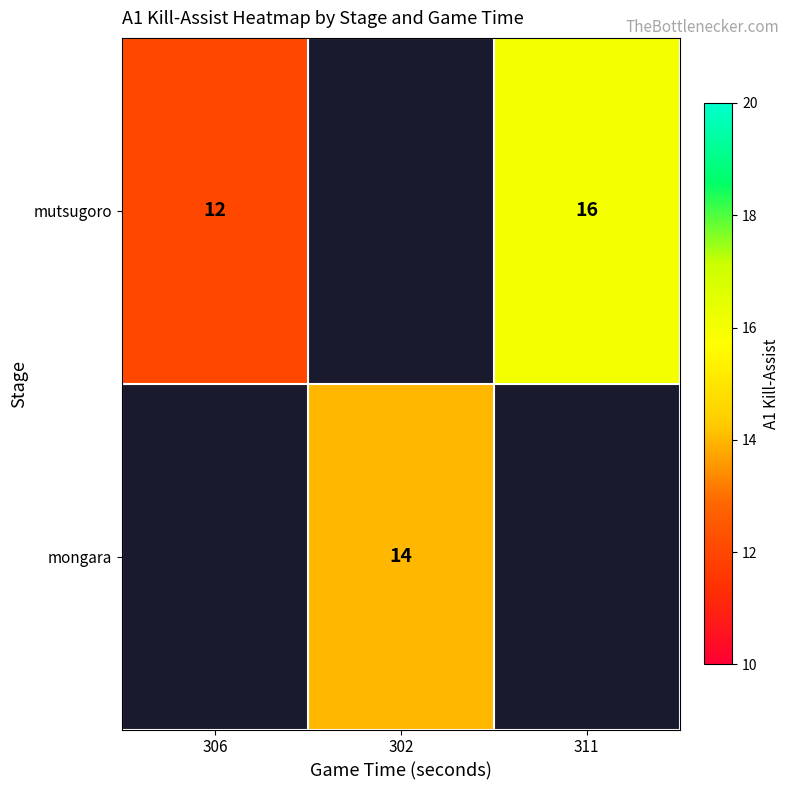

What is the sum of the mutsugoro values at 306 and 311?

28